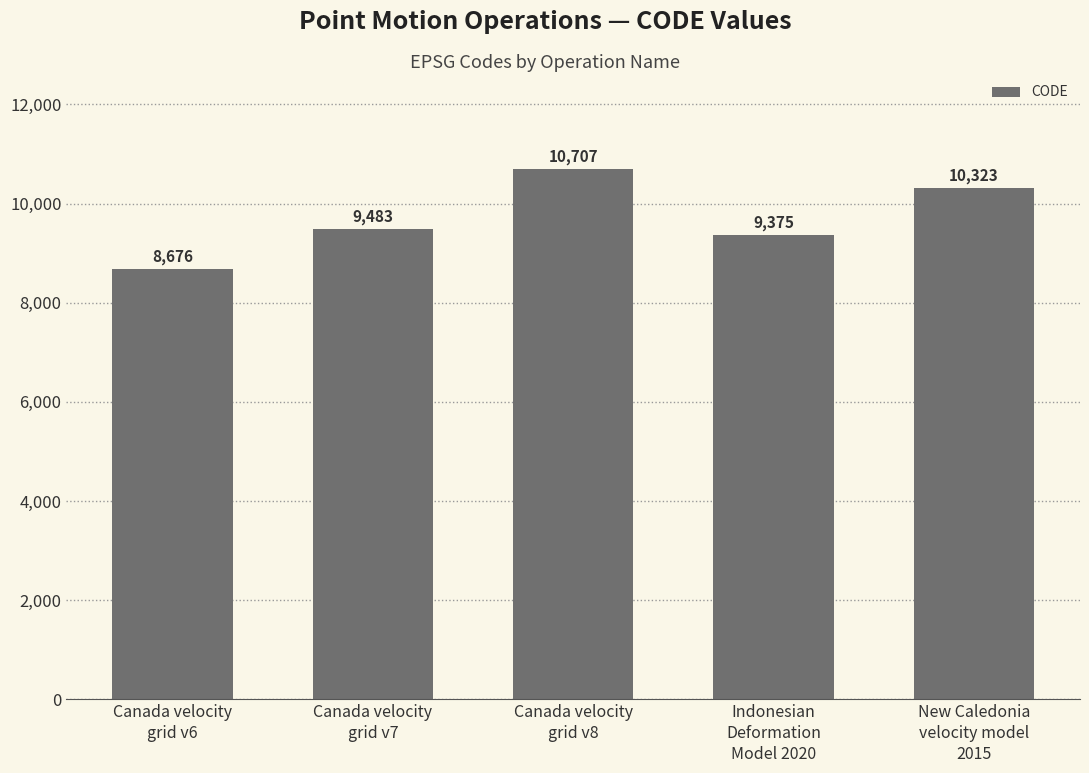

Which category has the lowest value across all series?

Canada velocity
grid v6